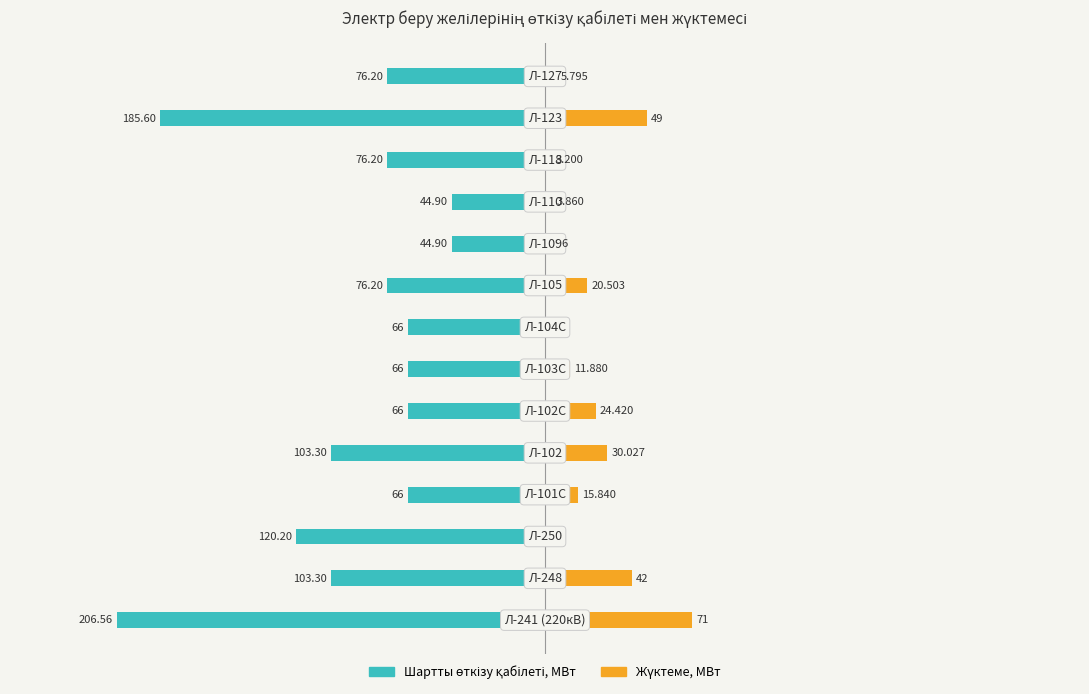

How many values in the Шартты өткізу қабілеті, МВт series exceed -76?

6